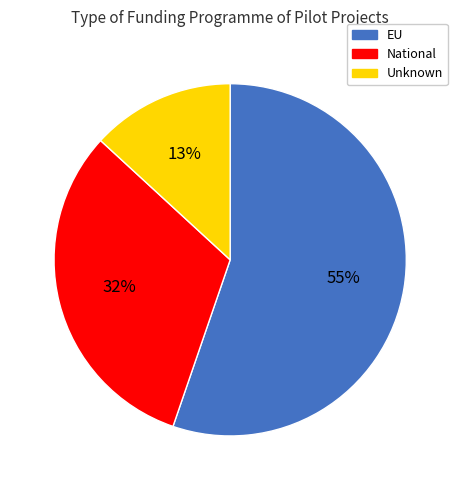

Is the sum of Unknown and National greater than half?

No